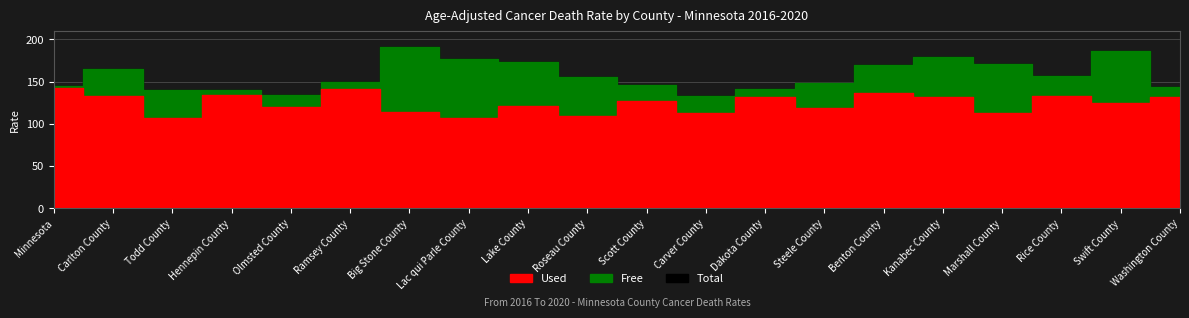

Reading left to right, extract all data points from this chart.

Lower CI (Rate): Minnesota=142.8	Carlton County=132.8	Todd County=106.6	Hennepin County=134.5	Olmsted County=119.9	Ramsey County=140.9	Big Stone County=114.6	Lac qui Parle County=107.3	Lake County=121.4	Roseau County=109.4	Scott County=127.3	Carver County=113.1	Dakota County=132.1	Steele County=119.1	Benton County=136.7	Kanabec County=131.8	Marshall County=113.2	Rice County=132.7	Swift County=124.7	Washington County=131.4
Age-Adjusted Death Rate: Minnesota=144.0	Carlton County=148.0	Todd County=122.1	Hennepin County=137.3	Olmsted County=127.1	Ramsey County=145.2	Big Stone County=147.8	Lac qui Parle County=138.0	Lake County=145.0	Roseau County=130.5	Scott County=136.4	Carver County=122.9	Dakota County=136.9	Steele County=133.3	Benton County=152.6	Kanabec County=153.8	Marshall County=139.2	Rice County=144.4	Swift County=152.7	Washington County=137.4
Upper CI (Rate): Minnesota=145.3	Carlton County=164.6	Todd County=139.6	Hennepin County=140.1	Olmsted County=134.6	Ramsey County=149.7	Big Stone County=190.5	Lac qui Parle County=176.6	Lake County=173.1	Roseau County=155.0	Scott County=145.9	Carver County=133.2	Dakota County=141.8	Steele County=148.8	Benton County=170.0	Kanabec County=178.9	Marshall County=170.4	Rice County=157.0	Swift County=186.0	Washington County=143.7